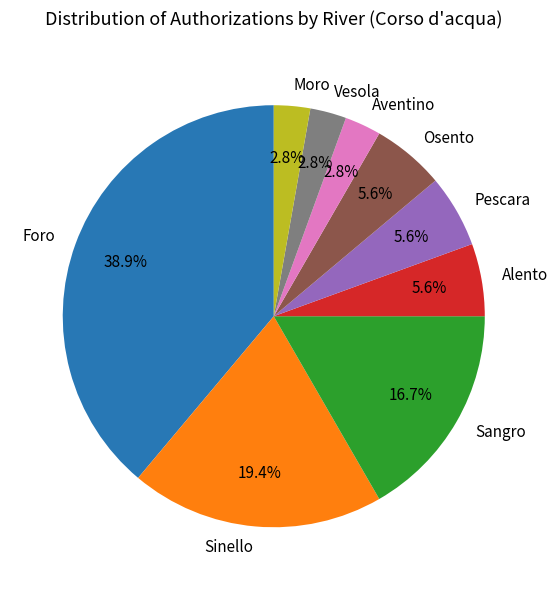

True or false: Foro accounts for 32% of the total.

False